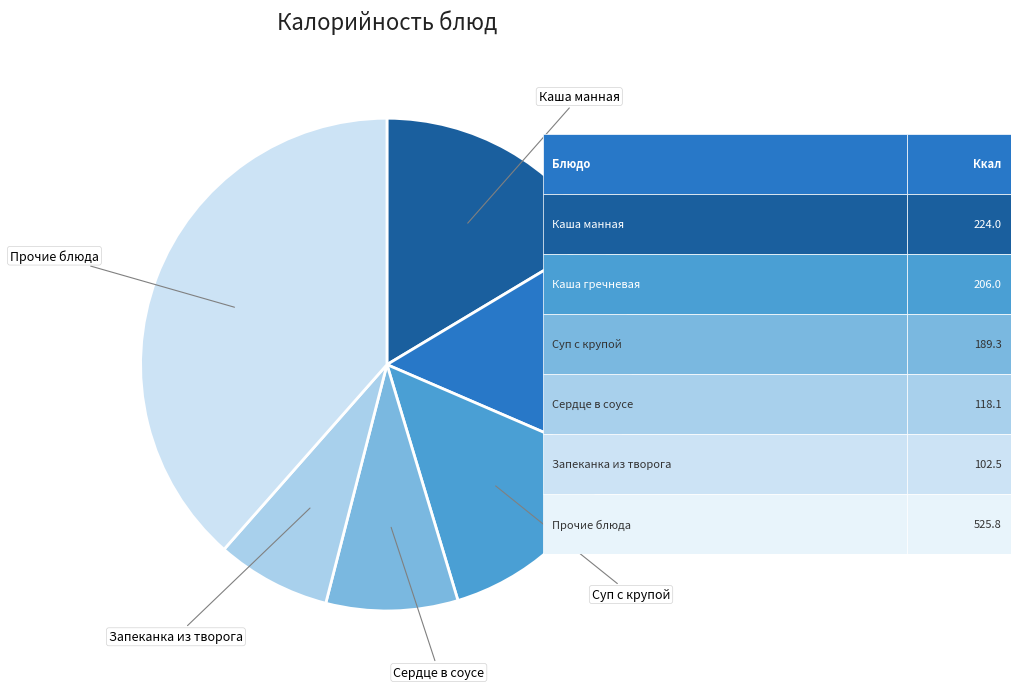

Count the number of slices in the pie.

6